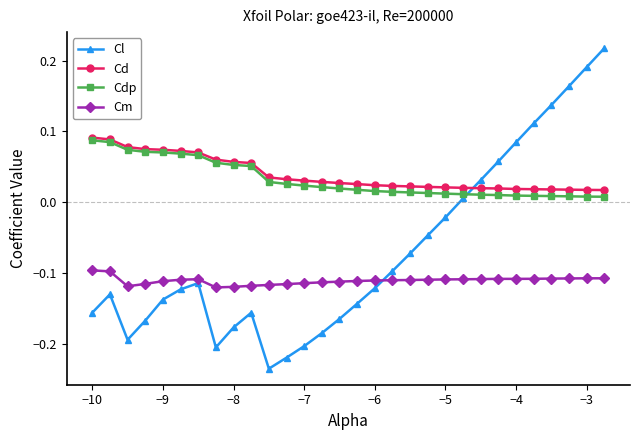

Which series has the widest spread of values?

Cl